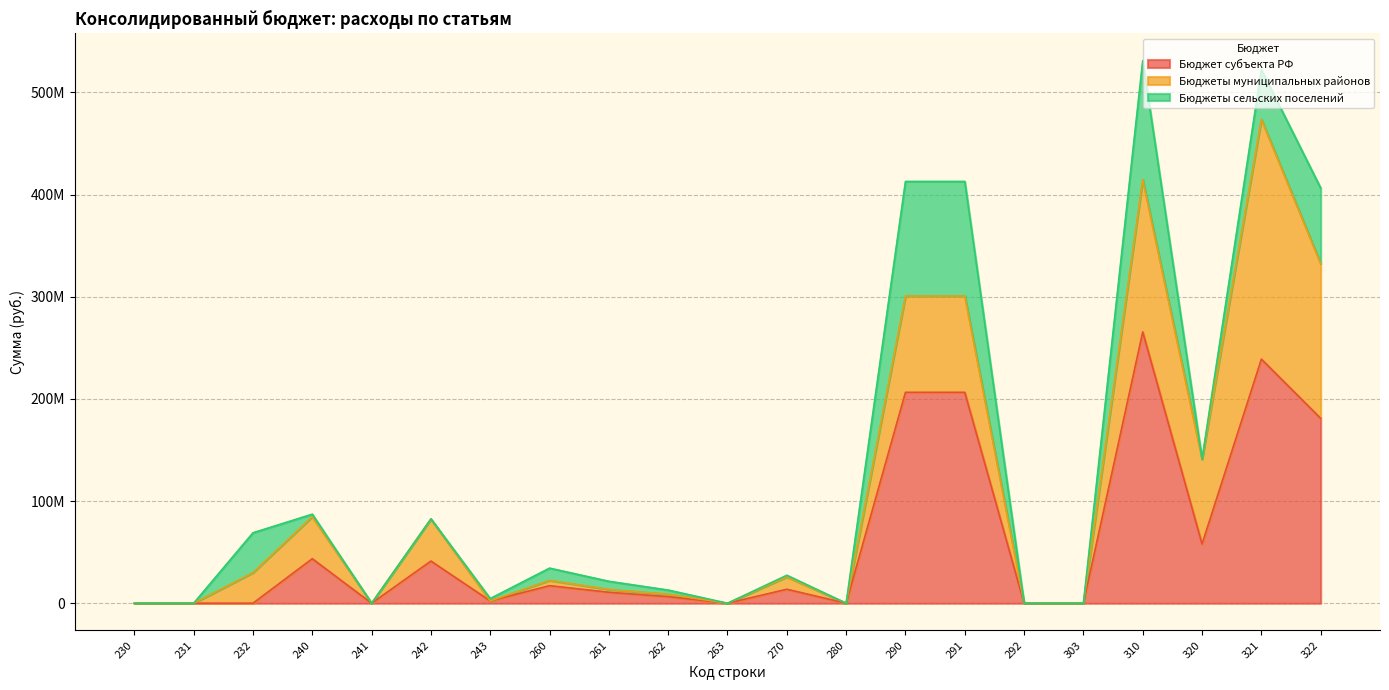

Which series ends up on top after the final intersection of Бюджеты сельских поселений and Бюджеты муниципальных районов?

Бюджеты сельских поселений